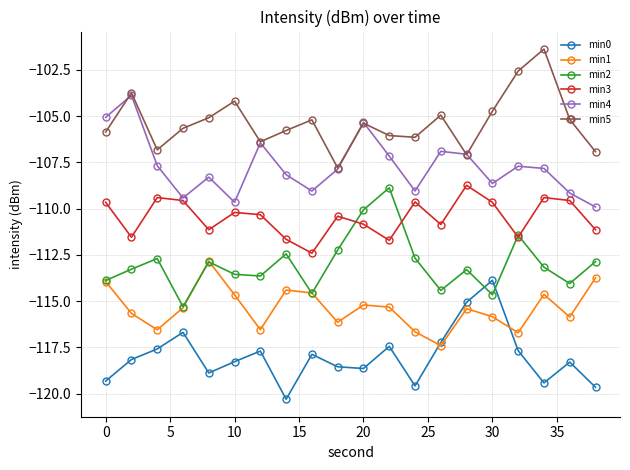

Rank the series by their average value, from highest to lowest.

min5, min4, min3, min2, min1, min0